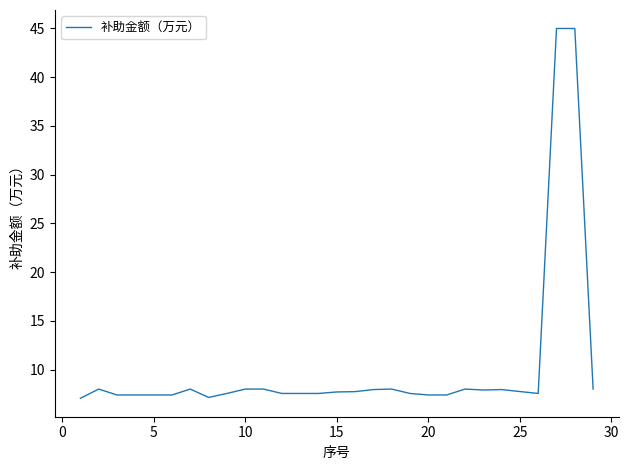

What is the smallest value displayed?

7.1